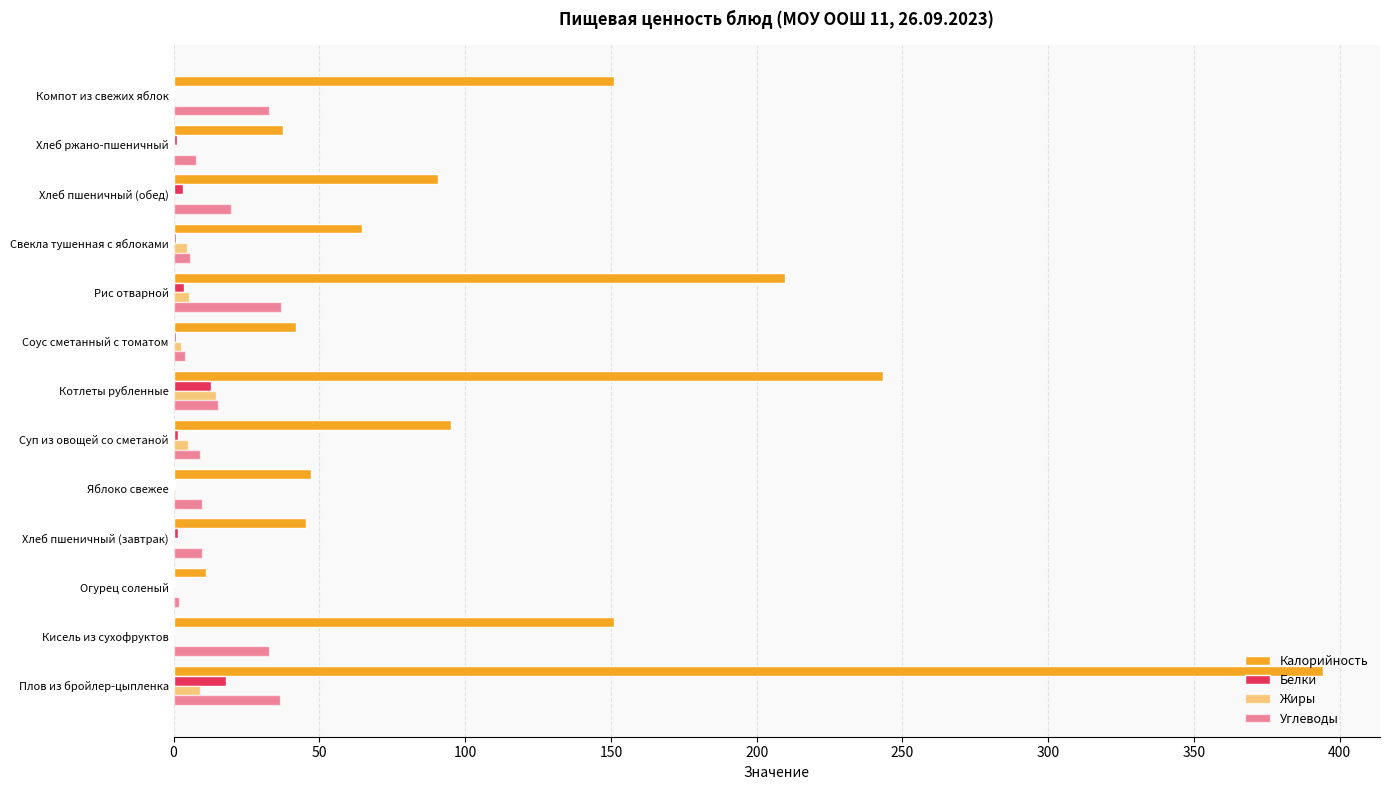

Count the number of categories in the chart.

13